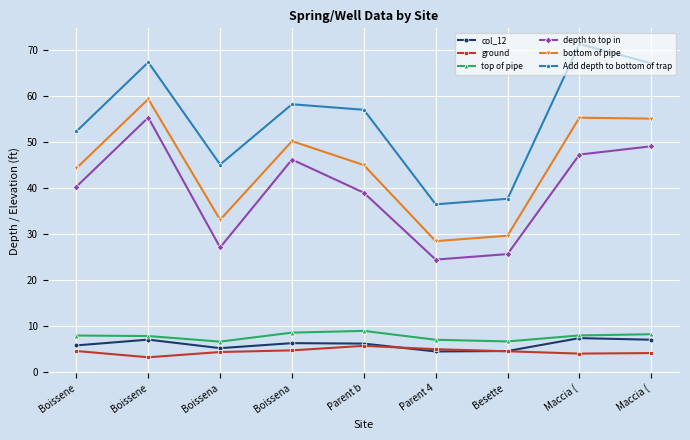

What are all the series names shown in the legend?

col_12, ground, top of pipe, depth to top in, bottom of pipe, Add depth to bottom of trap